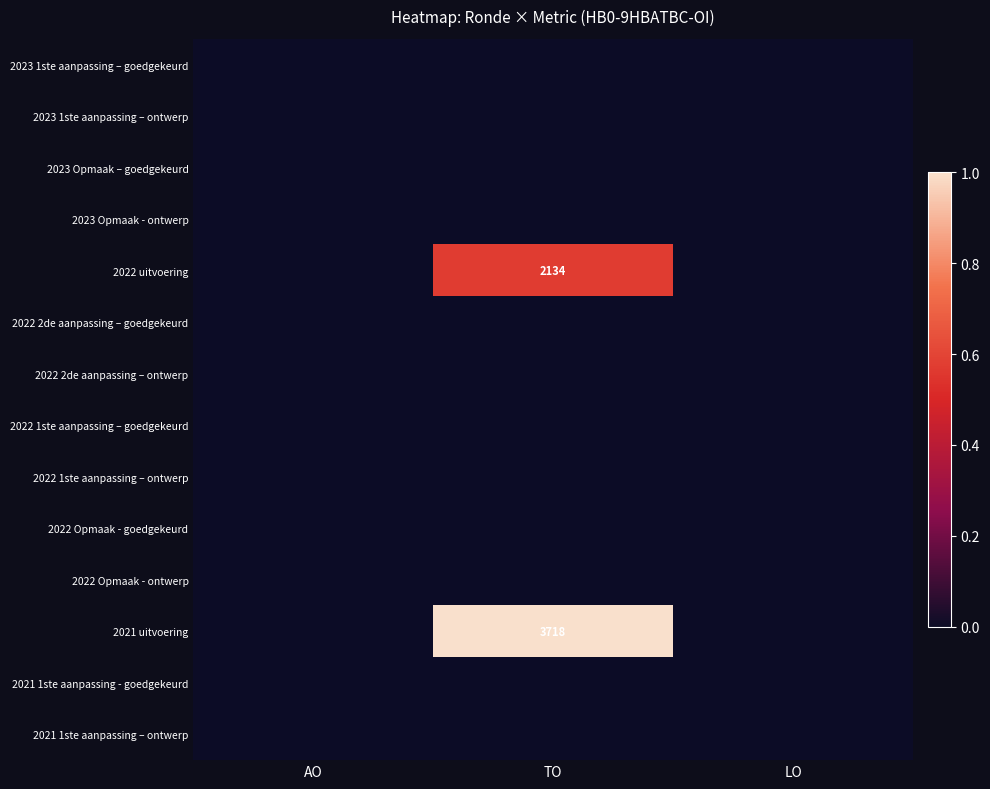

How many values in 2021 uitvoering are above zero?

1